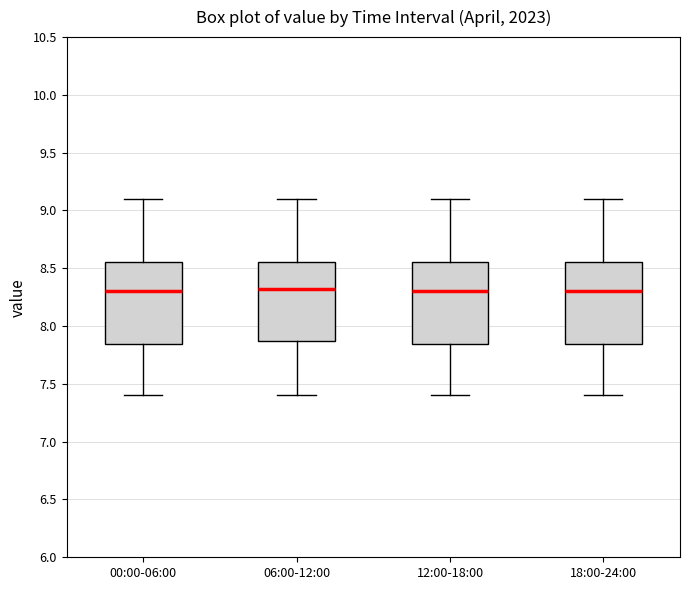

Reading left to right, transcribe this box plot: for each box, give where its median line is, the range the box spans, and where its two whiskers end, as read against the y-axis. The values are not printed on the chart, so give them approximately, as read against the axis.

00:00-06:00: median 8.30, box 7.85 to 8.55, whiskers 7.40 to 9.10
06:00-12:00: median 8.35, box 7.85 to 8.55, whiskers 7.40 to 9.10
12:00-18:00: median 8.30, box 7.85 to 8.55, whiskers 7.40 to 9.10
18:00-24:00: median 8.30, box 7.85 to 8.55, whiskers 7.40 to 9.10